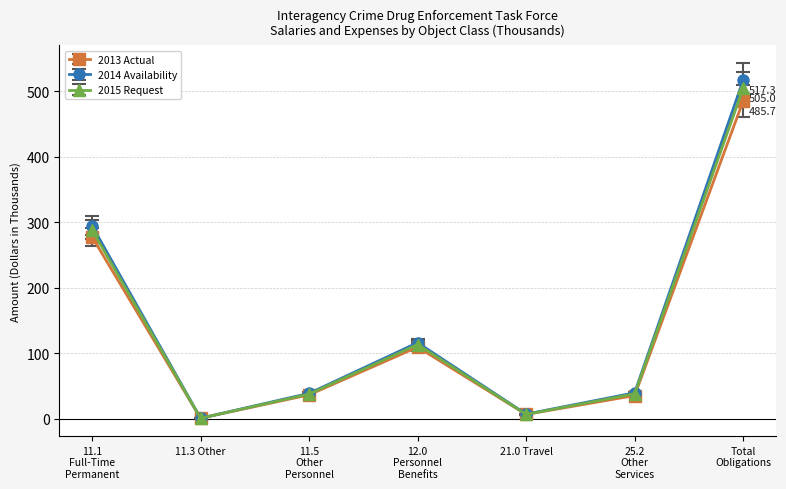

Which series has the widest spread of values?

2014 Availability